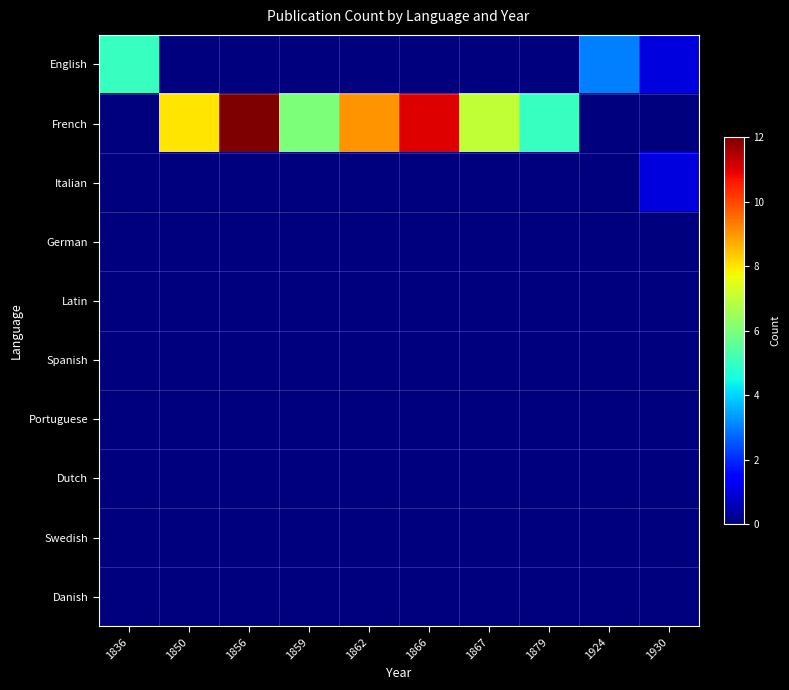

Between 1879 and 1850, which is larger?

1879